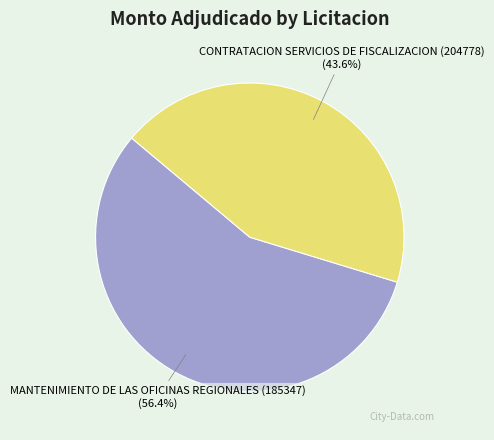

Combined, do MANTENIMIENTO DE LAS OFICINAS REGIONALES (185347) and CONTRATACION SERVICIOS DE FISCALIZACION (204778) account for over 50%?

Yes